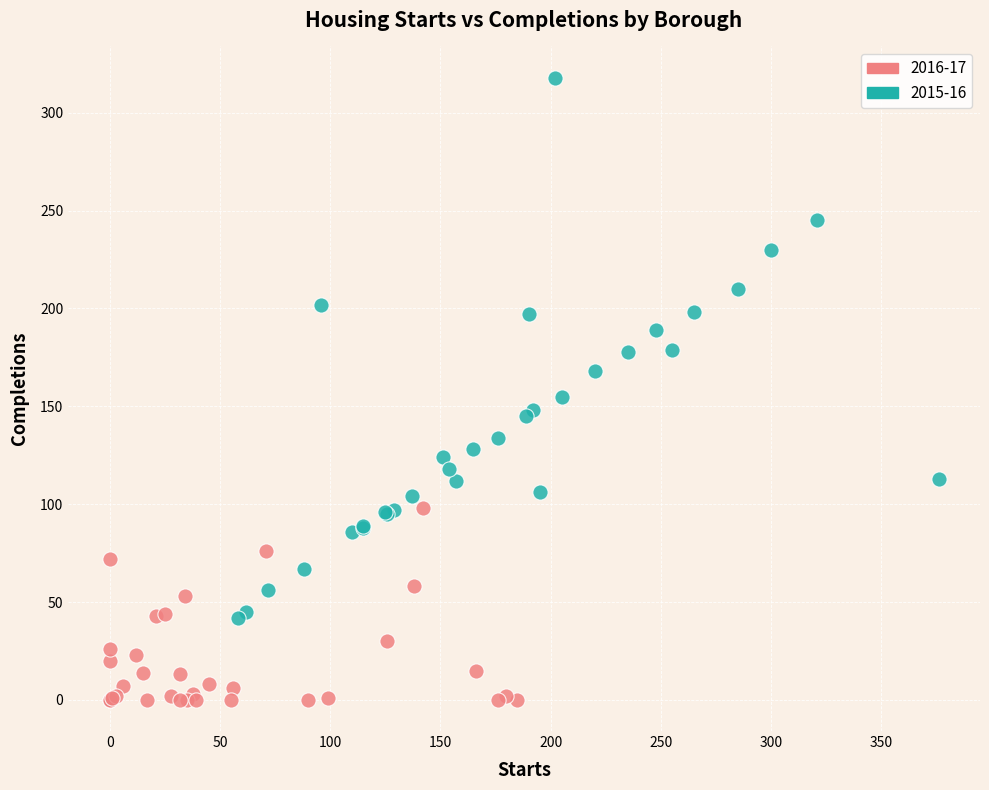

What are all the series names shown in the legend?

2016-17, 2015-16